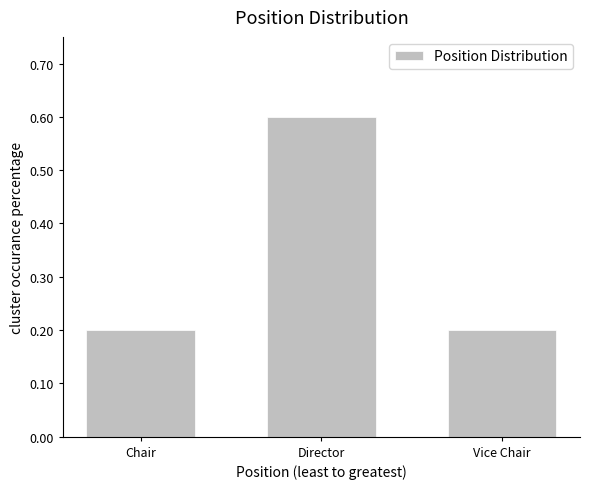

At which category does the chart reach its peak across all series?

Director